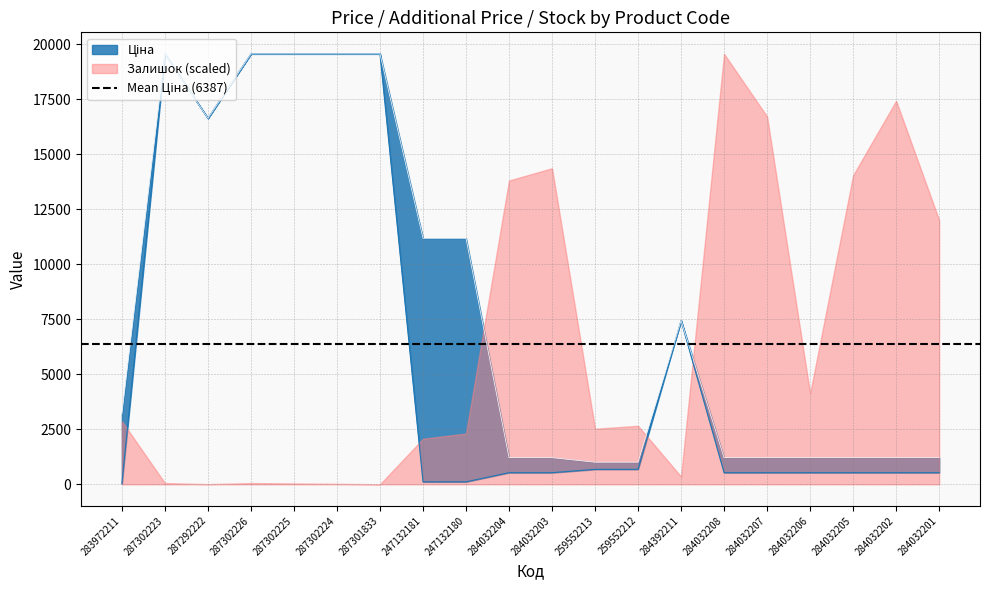

True or false: Доп. ціна and Ціна intersect in this chart.

False